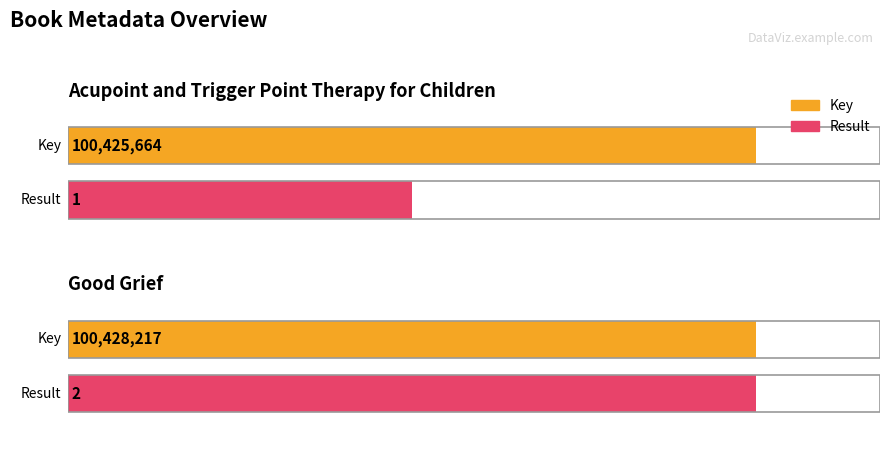

What is the difference between the maximum and minimum values in the Result series?

1